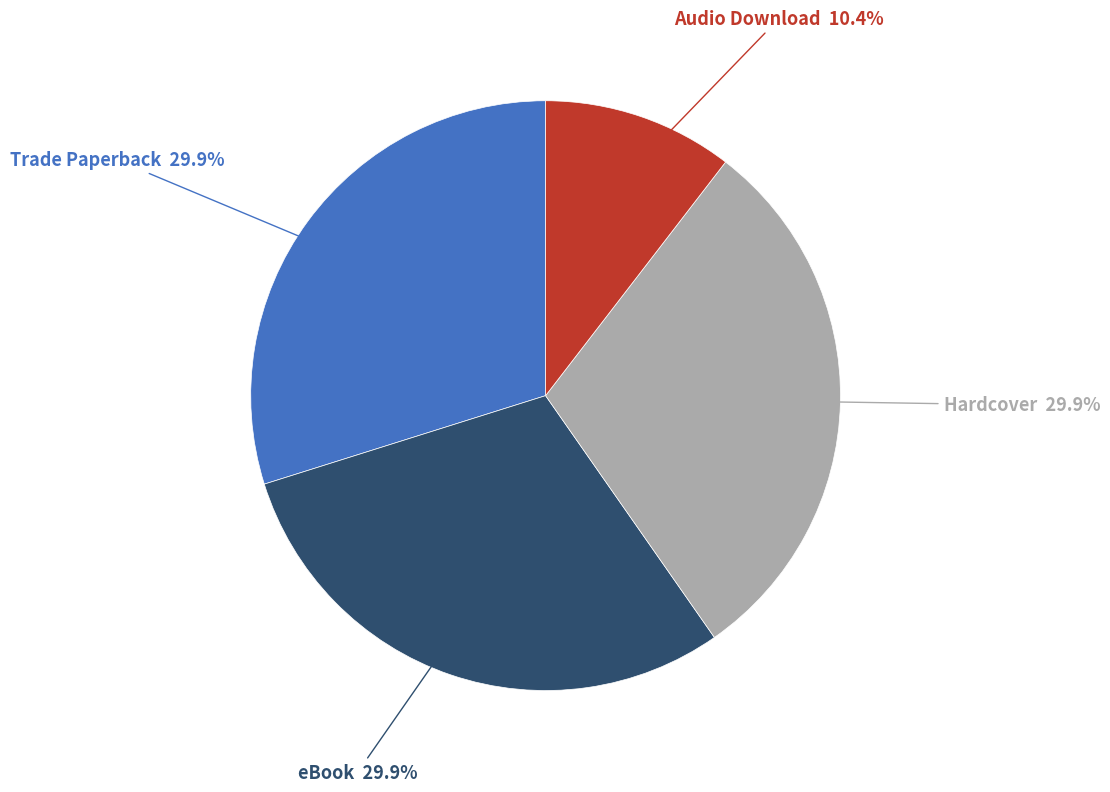

True or false: Hardcover accounts for 42% of the total.

False